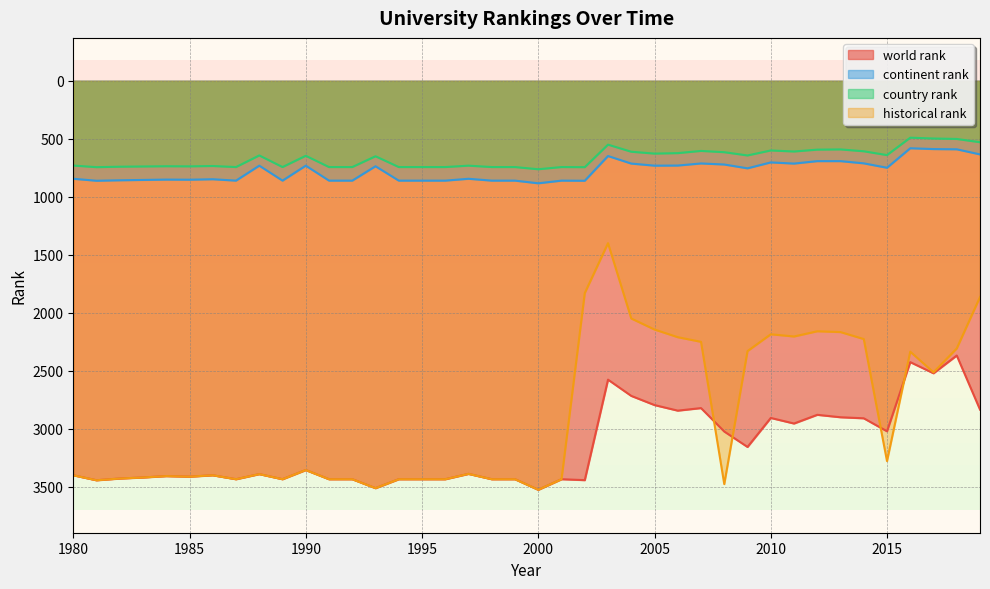

At which label does world rank reach its minimum?

2018